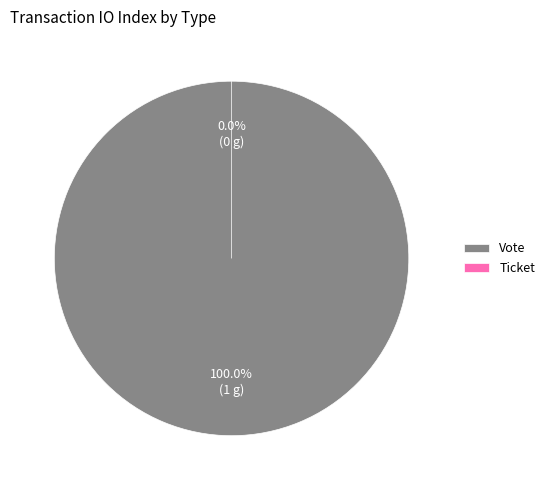

What is the largest slice in the pie chart?

Vote